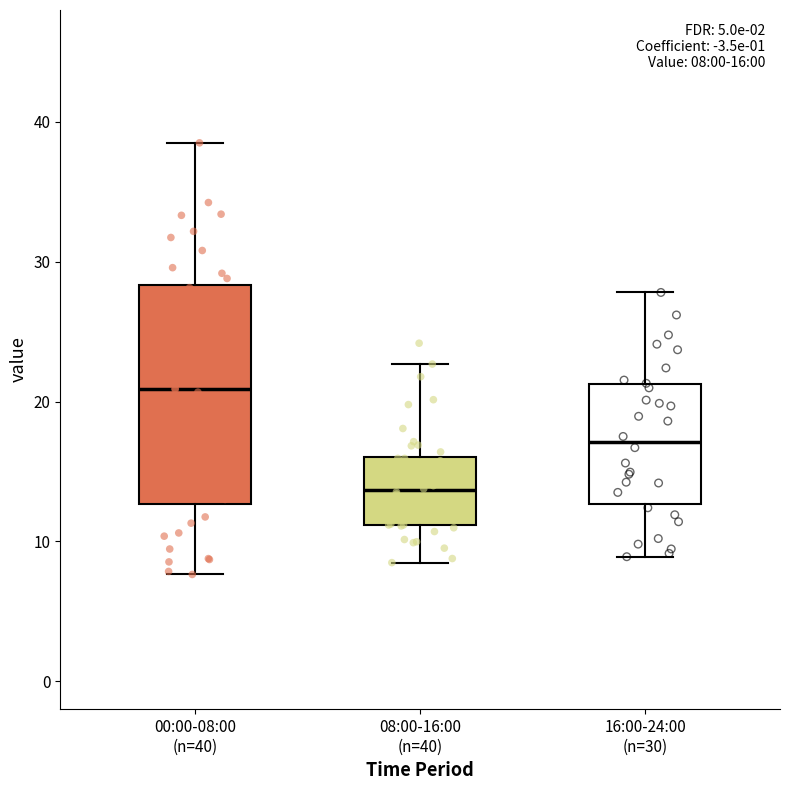

Which box has the highest median line?

00:00-08:00 (n=40)